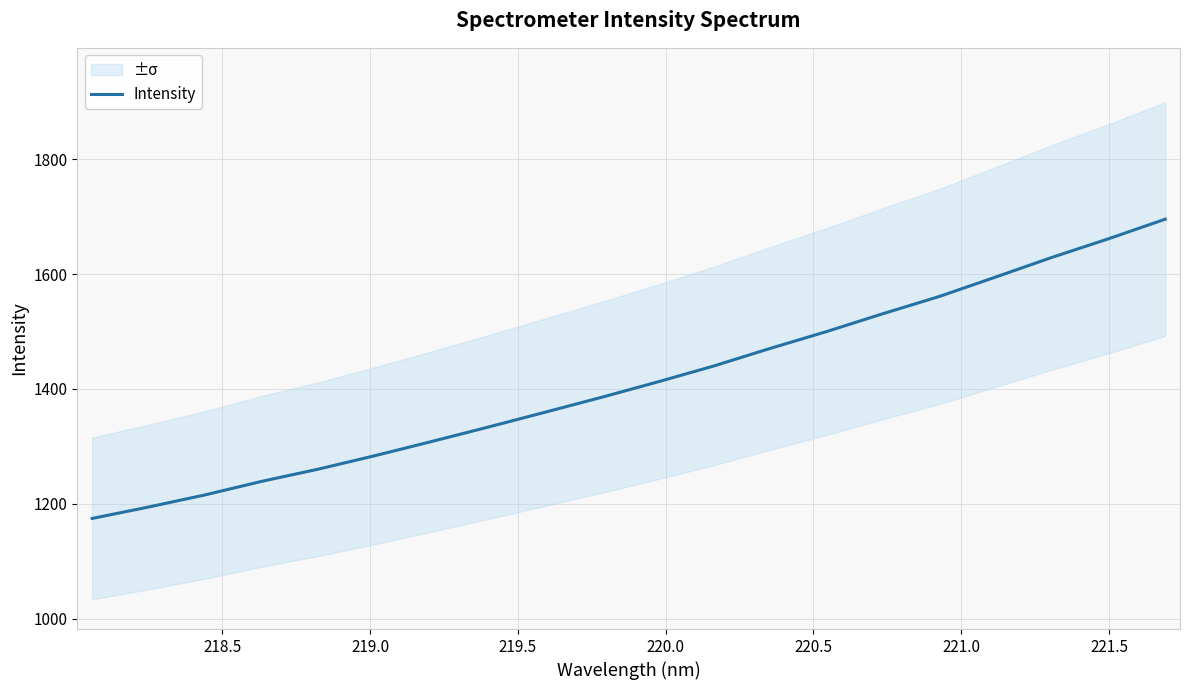

Is this an area chart (filled region under the line)?

No